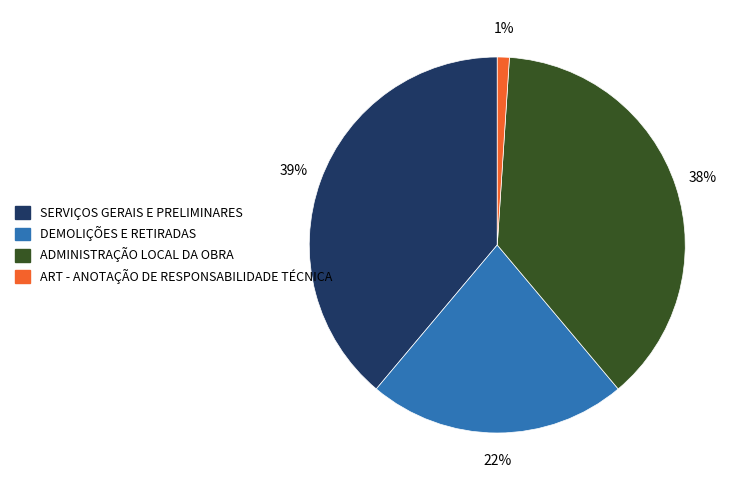

Between ART - ANOTAÇÃO DE RESPONSABILIDADE TÉCNICA and SERVIÇOS GERAIS E PRELIMINARES, which is larger?

SERVIÇOS GERAIS E PRELIMINARES